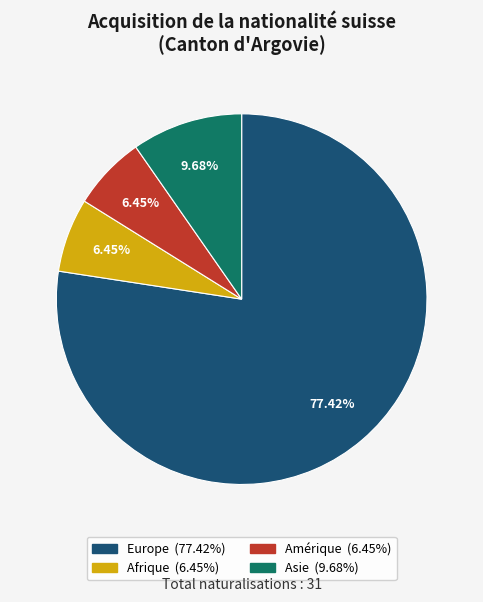

Between Afrique and Asie, which is larger?

Asie